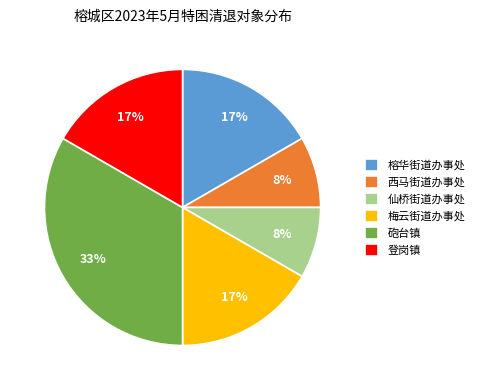

What percentage is the 西马街道办事处 slice, to the nearest percent?

8%